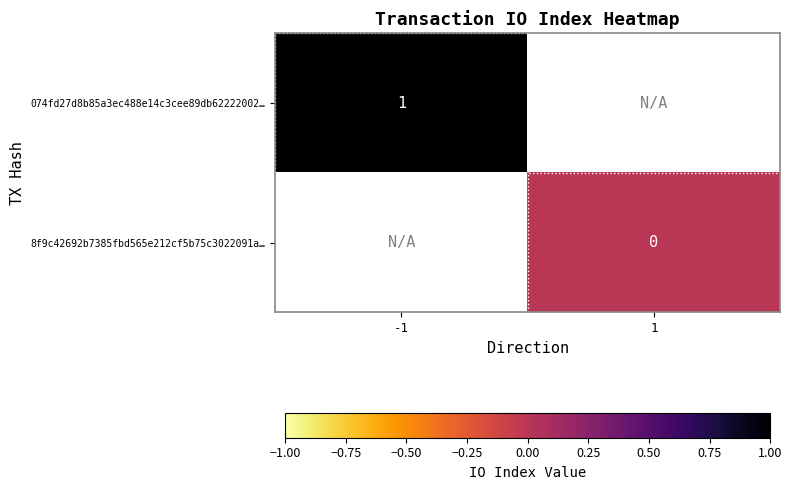

At how many categories does at least one series exceed 0?

1